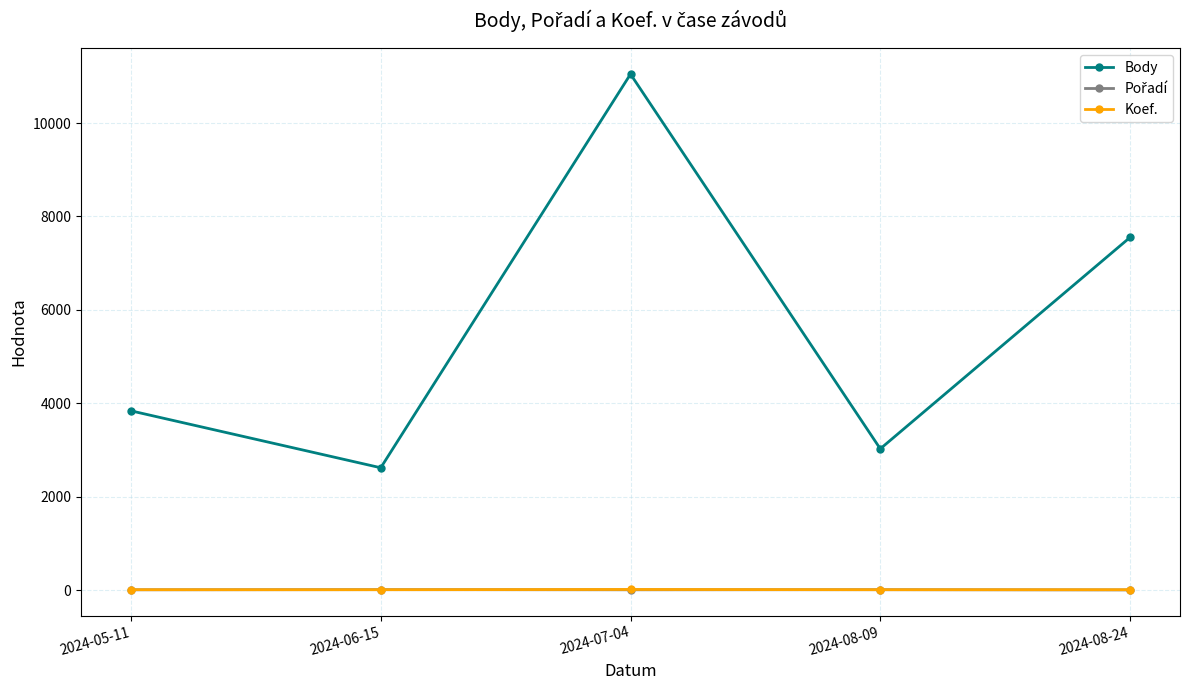

What is the label of the 1st point from the left?

2024-05-11